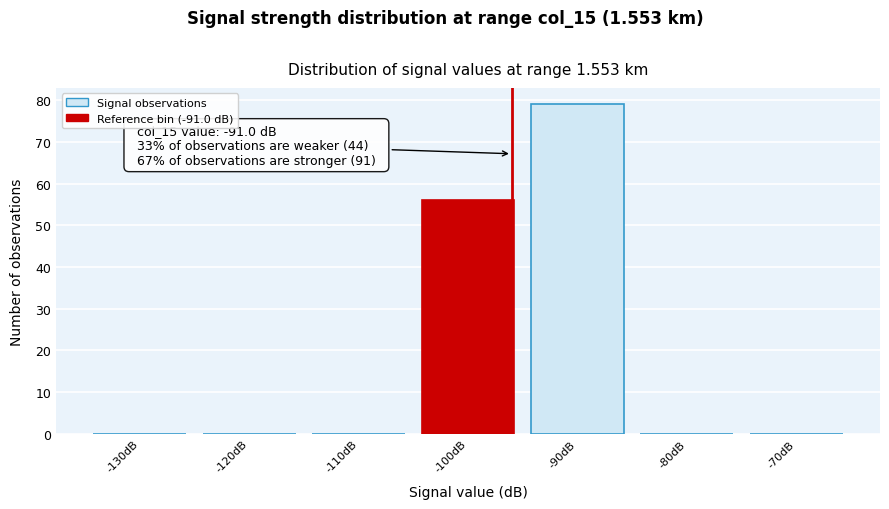

Reading left to right, what are all the values shown in this chart?

-130dB=0	-120dB=0	-110dB=0	-100dB=56	-90dB=79	-80dB=0	-70dB=0